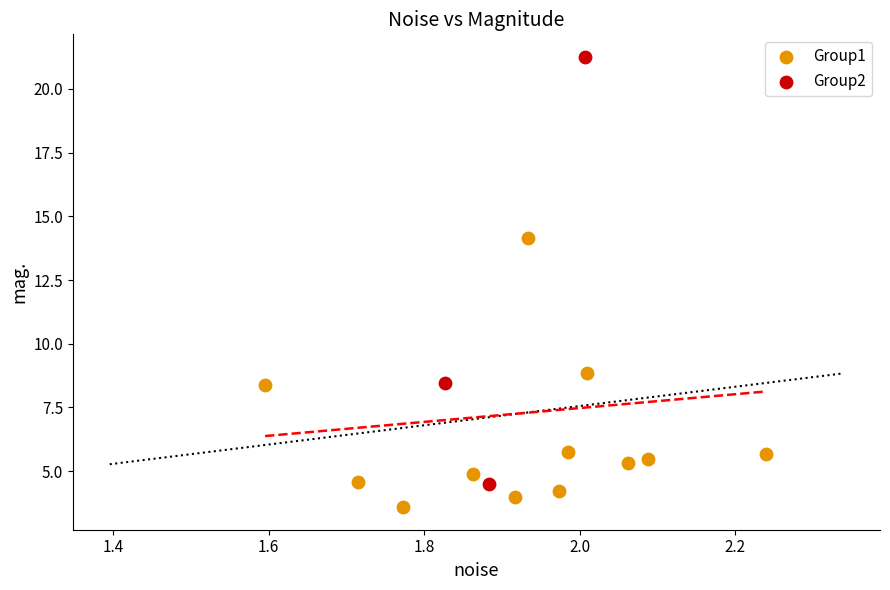

Which series reaches the maximum Y coordinate?

Group2